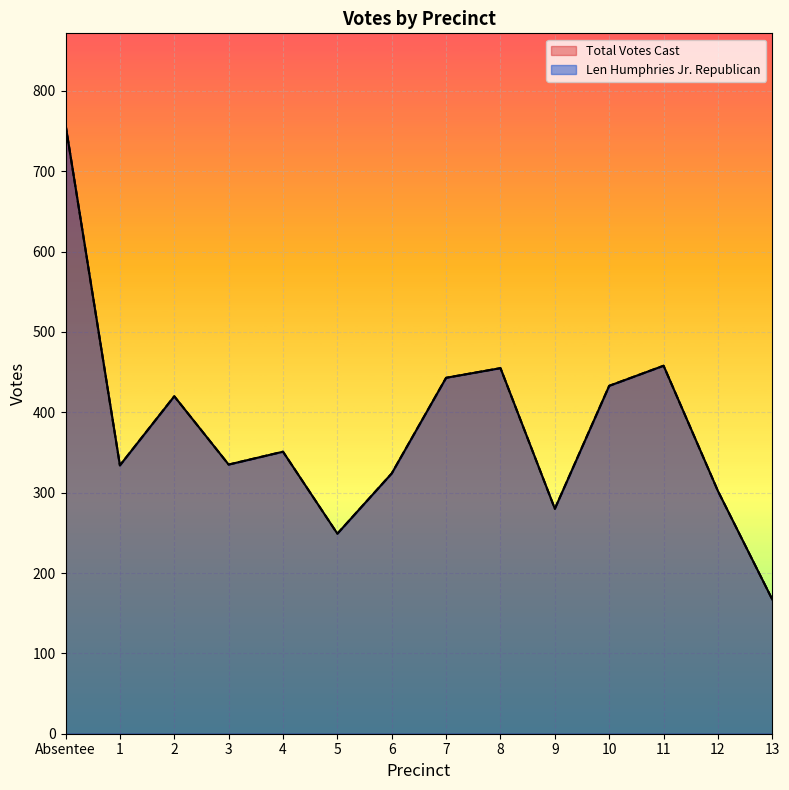

Between 4 and 9, which is larger?

4